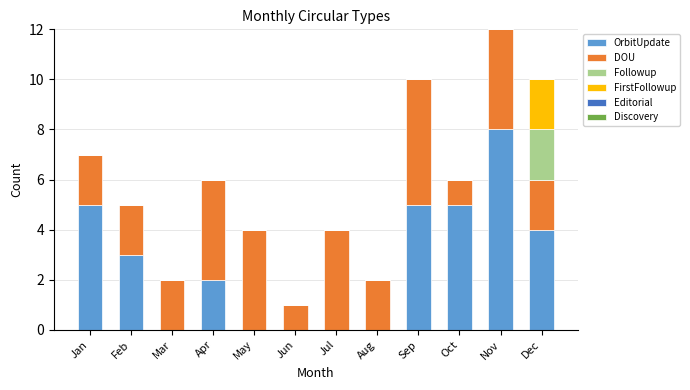

What is the maximum value for OrbitUpdate?

8